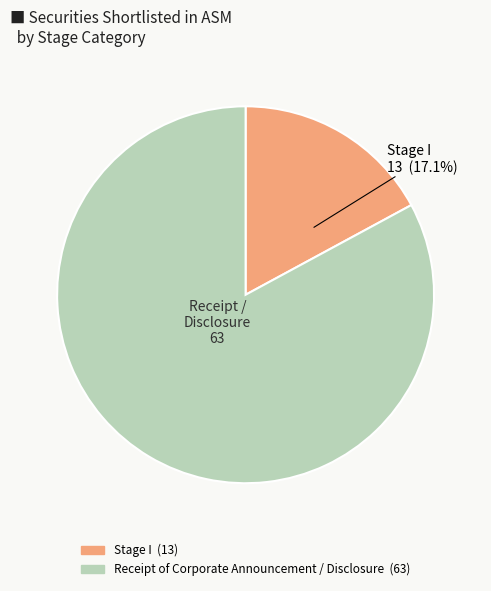

Is there a majority slice in this chart?

Yes